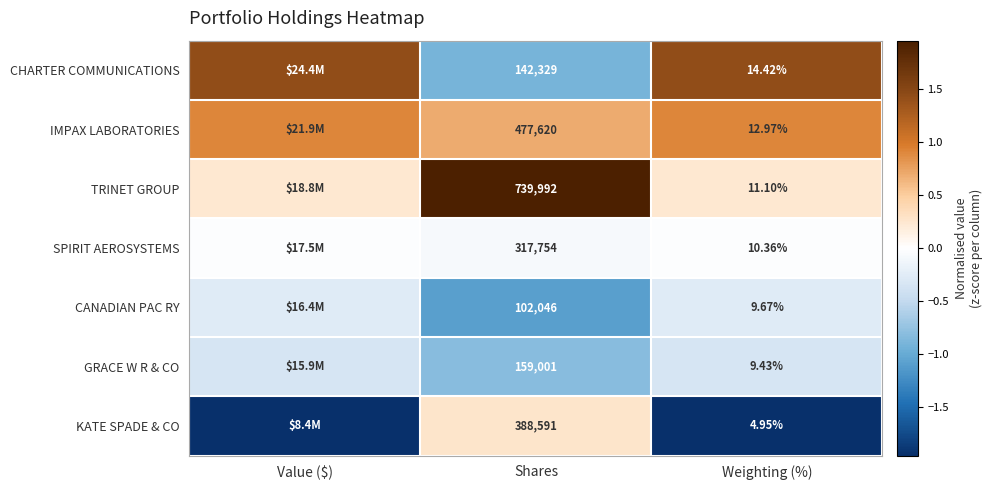

At Weighting (%), list the series in order from smallest to largest.

KATE SPADE & CO, GRACE W R & CO, CANADIAN PAC RY, SPIRIT AEROSYSTEMS, TRINET GROUP, IMPAX LABORATORIES, CHARTER COMMUNICATIONS